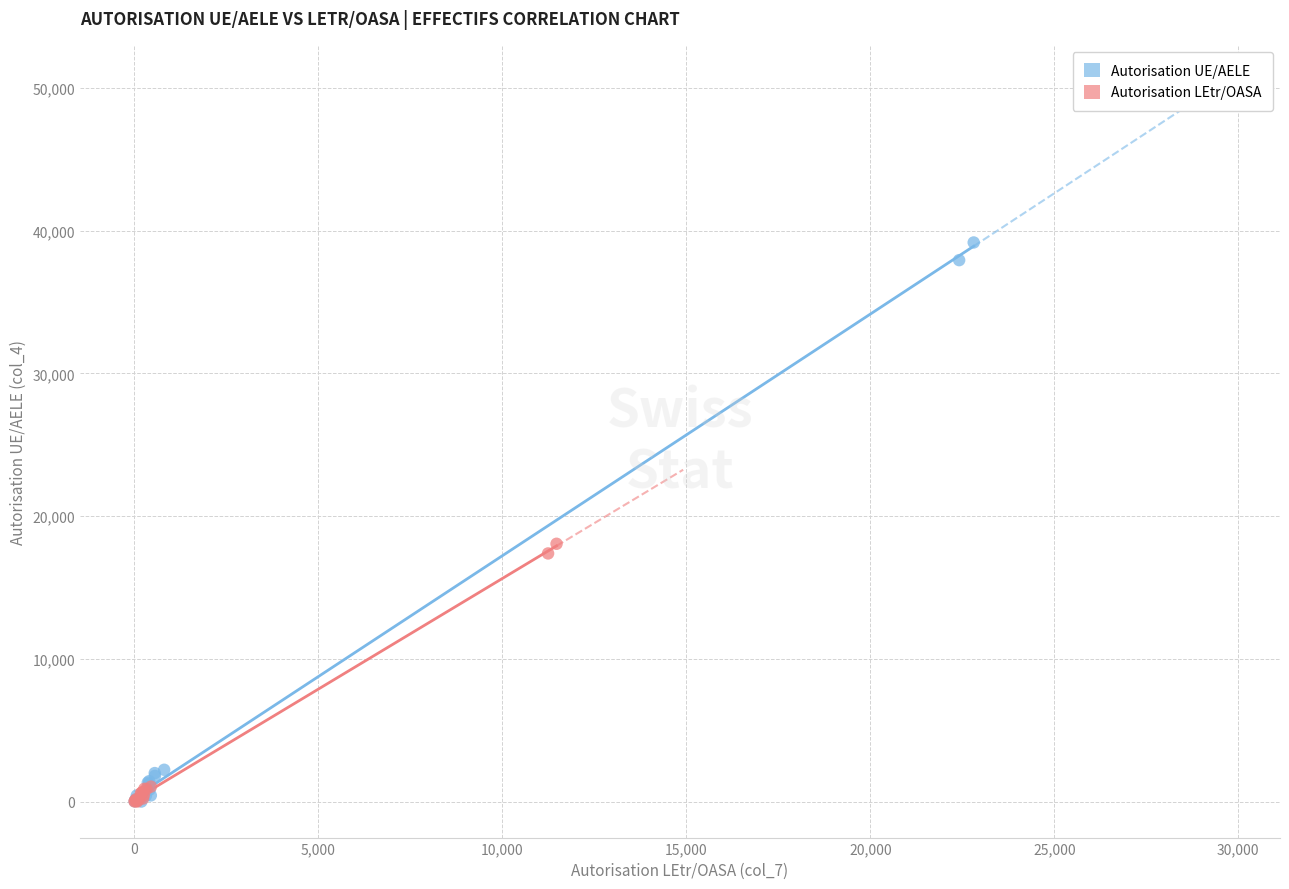

Which series has the widest spread of Y values?

Autorisation UE/AELE